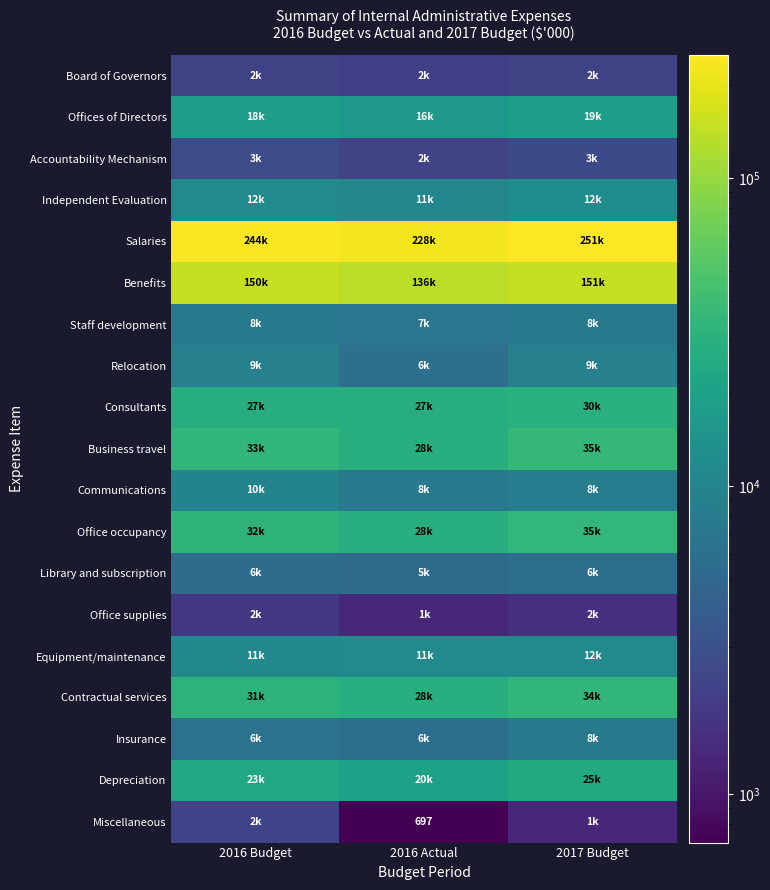

What is the total value across all series at 2017 Budget?

648685.0